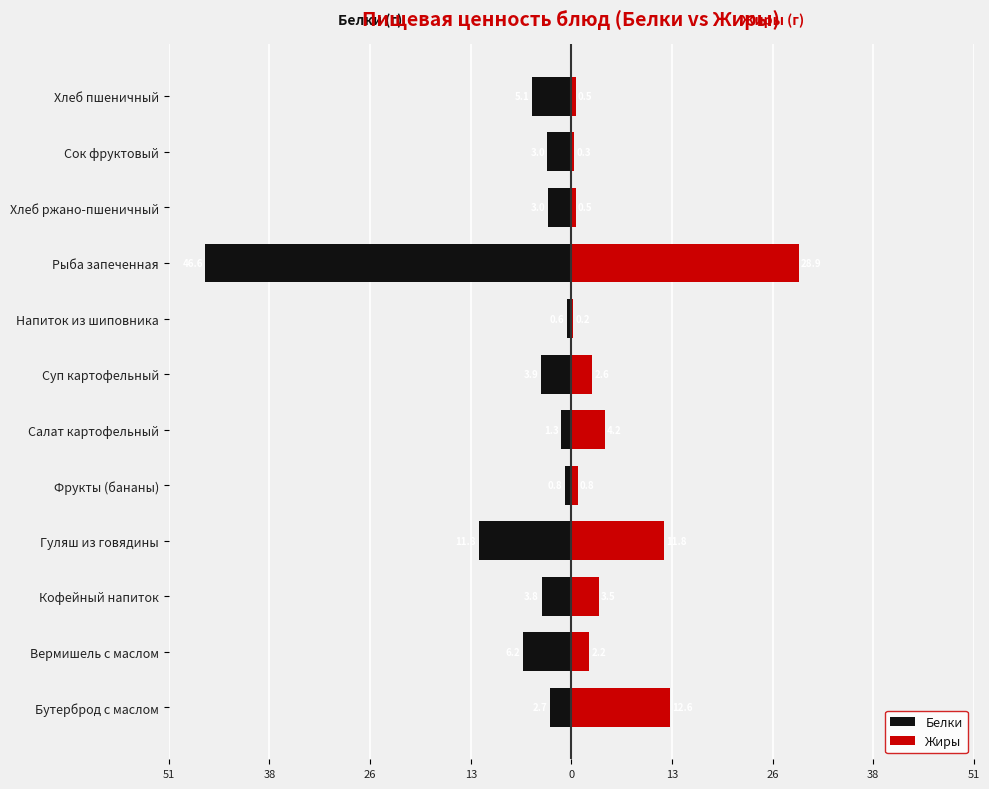

At Суп картофельный, list the series in order from largest to smallest.

Жиры, Белки